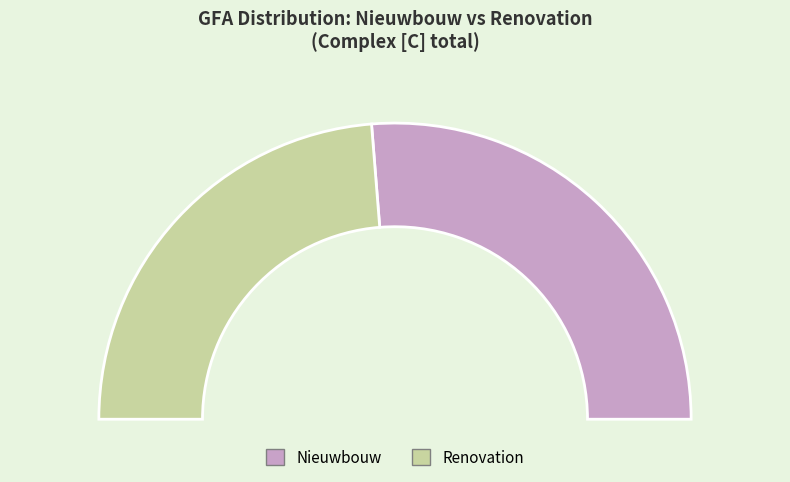

What percentage is the [Z]#N nieuwbouw slice, to the nearest percent?

53%